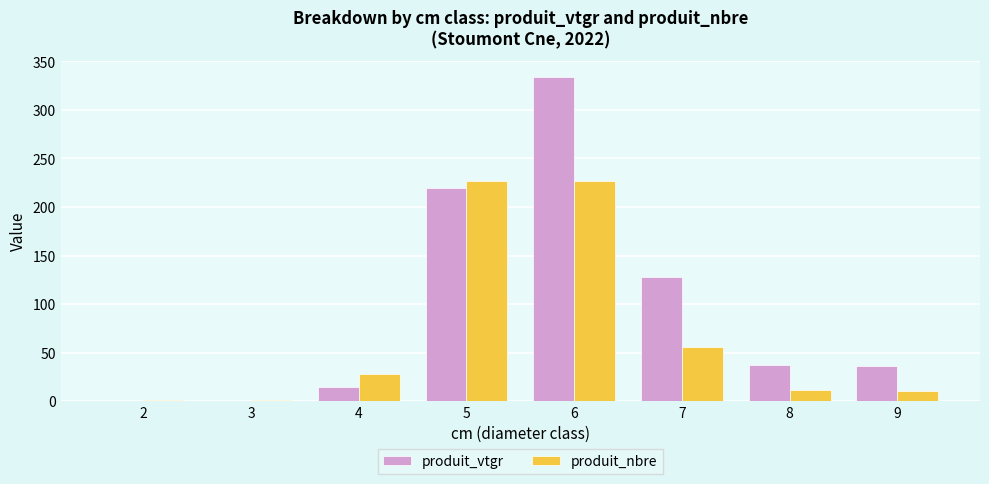

What is the sum of all produit_vtgr values?

769.4